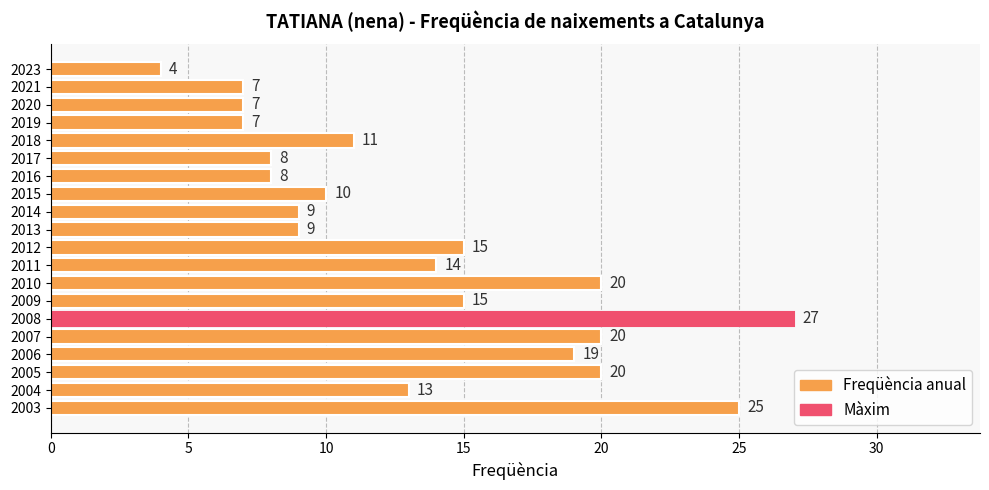

True or false: the data shows 12 at 2020.

False